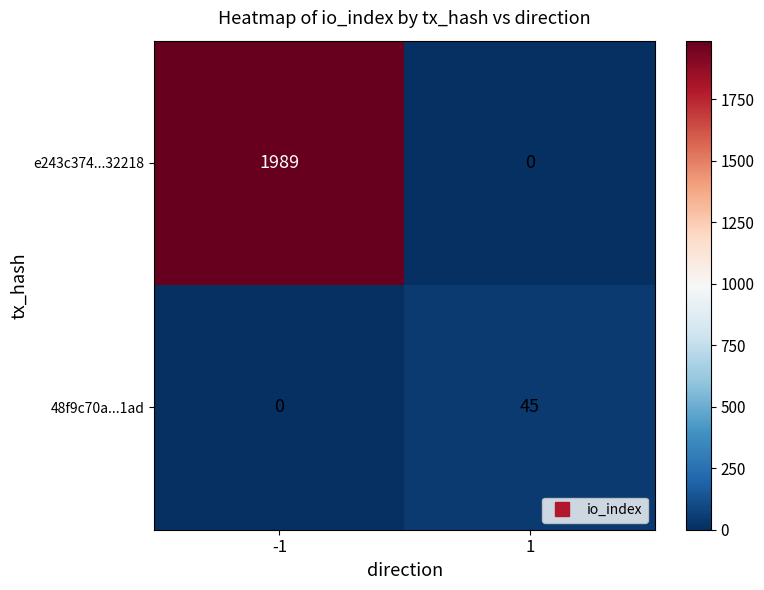

List the series in order of their peak value, highest first.

e243c374...32218, 48f9c70a...1ad